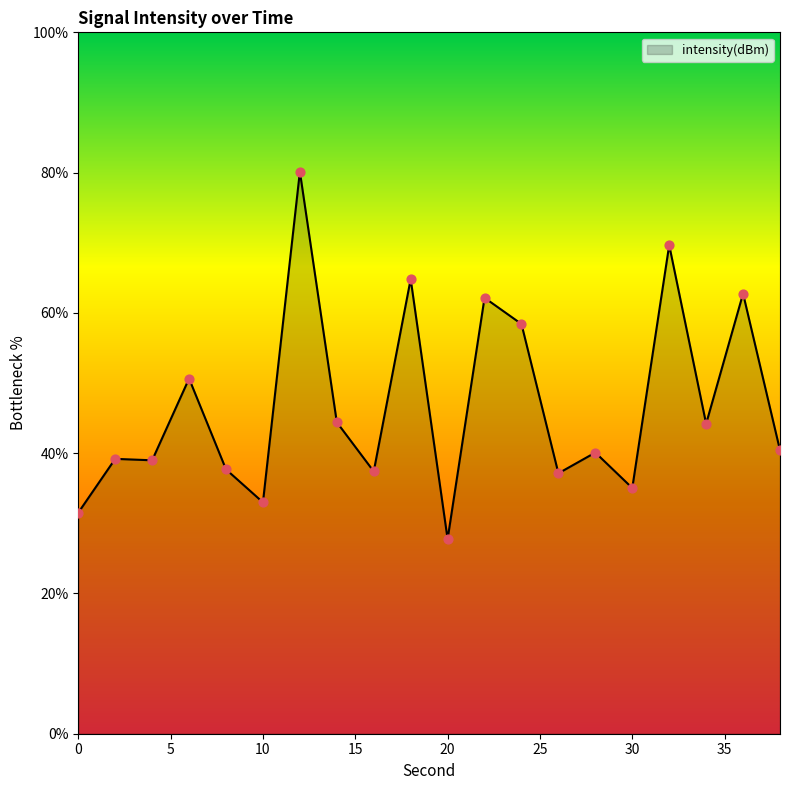

What is the smallest value displayed?

27.8